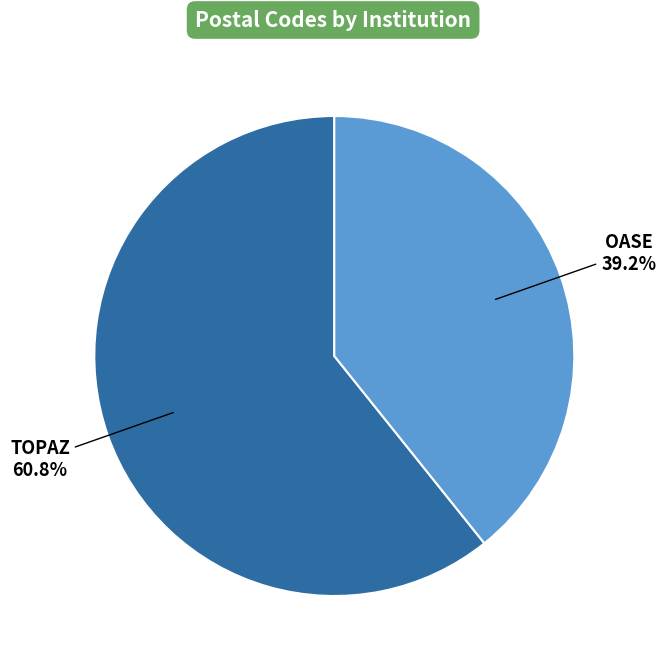

Approximately how many times larger is the value at OASE compared to TOPAZ?

0.6